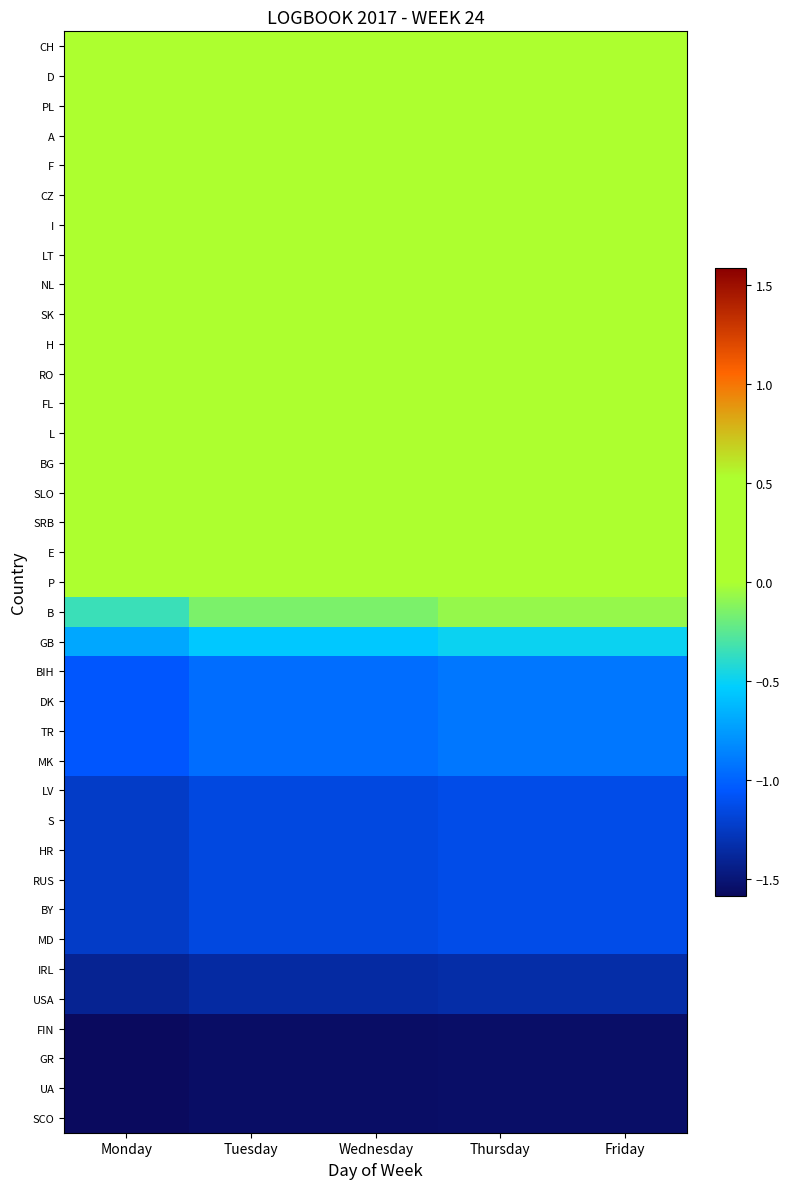

How many categories are shown in the chart?

5